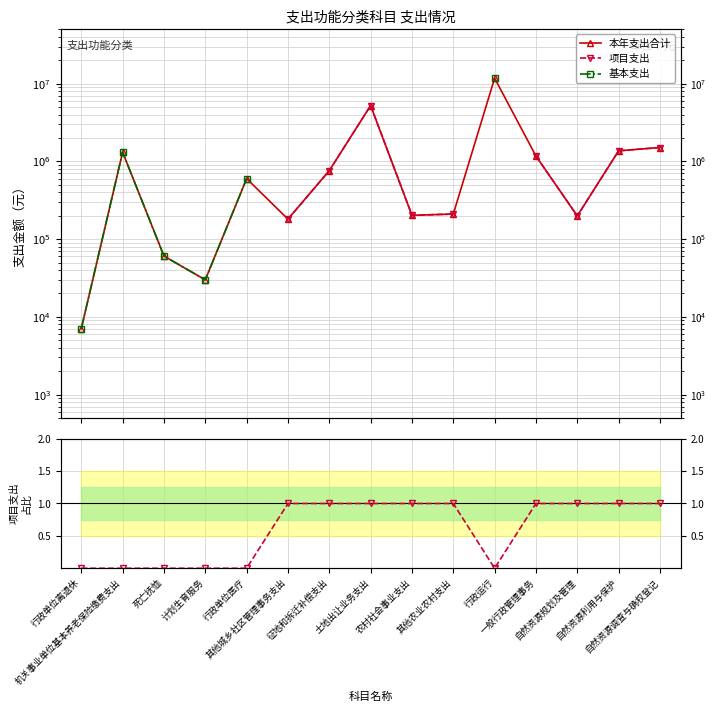

How many values in the 本年支出合计 series are below 600040?

7